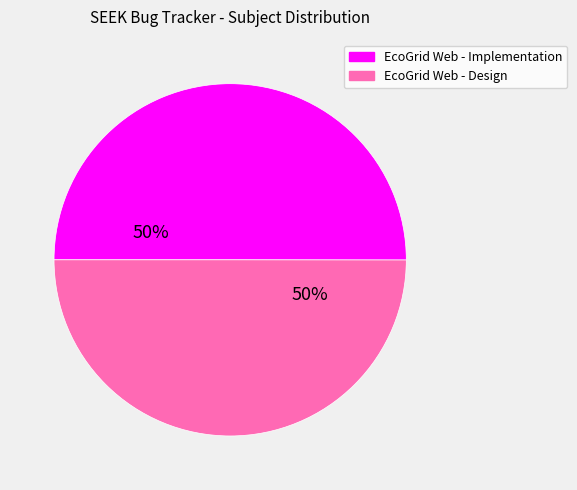

Count the number of slices in the pie.

2